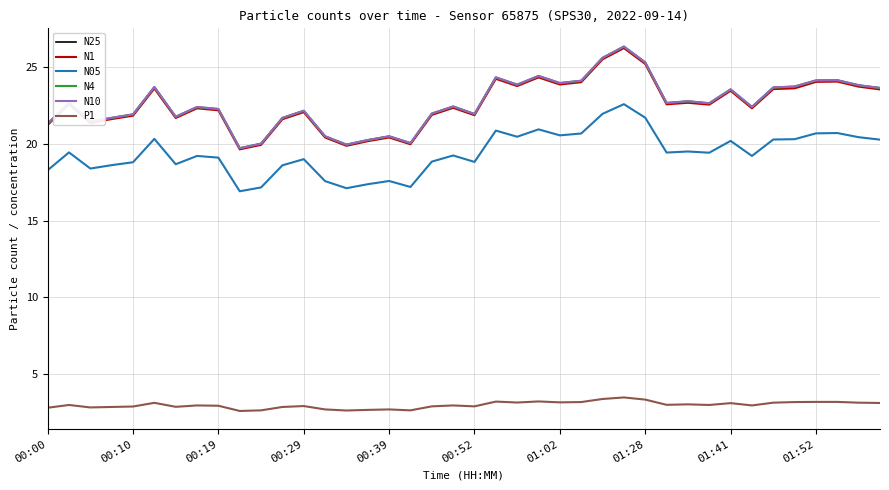

What is the maximum value shown in the chart?

26.3